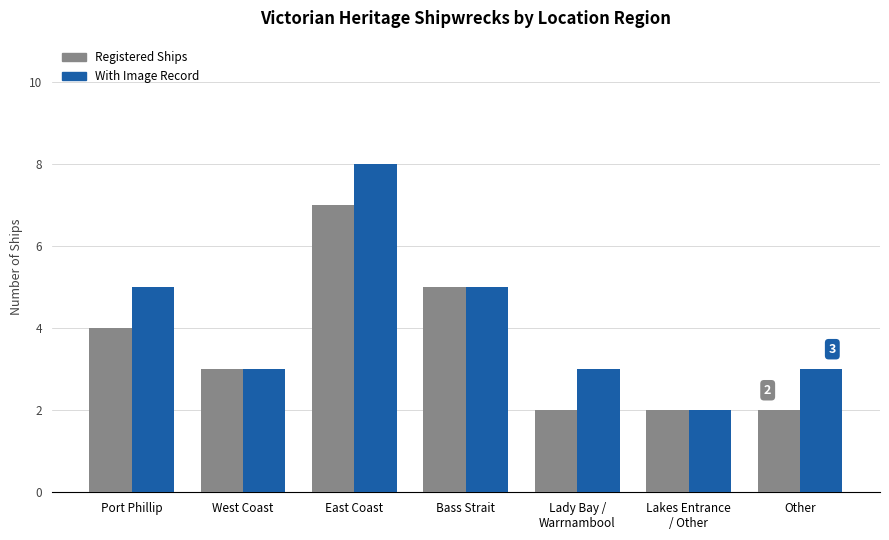

At which category does the chart reach its peak across all series?

East Coast